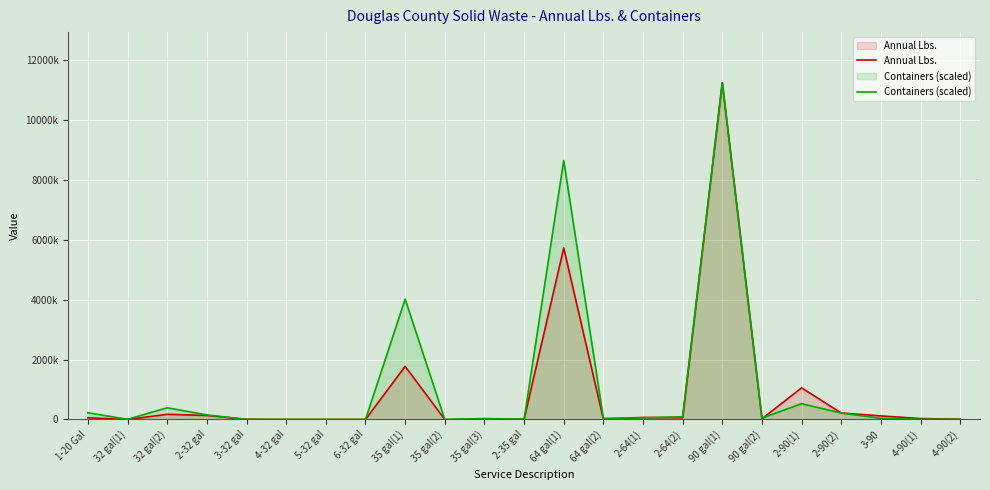

At which label does Annual Lbs. first exceed 32032?

1-20 Gal